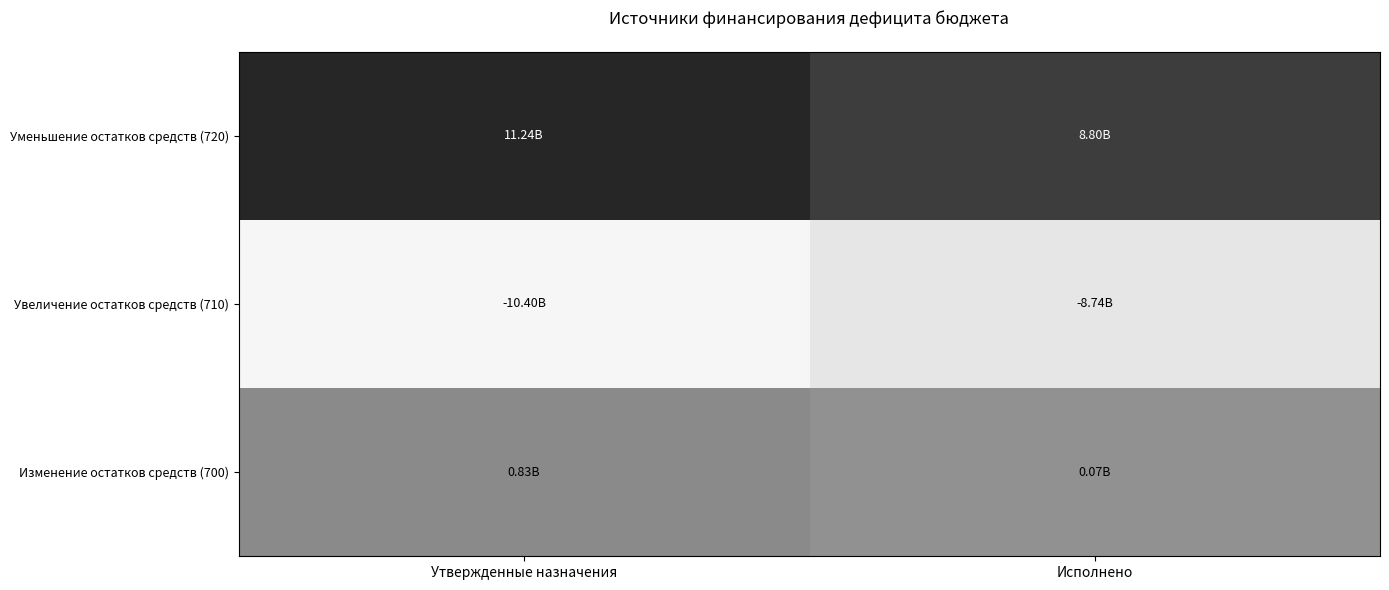

How many data points in 720 are above 11235357768?

1